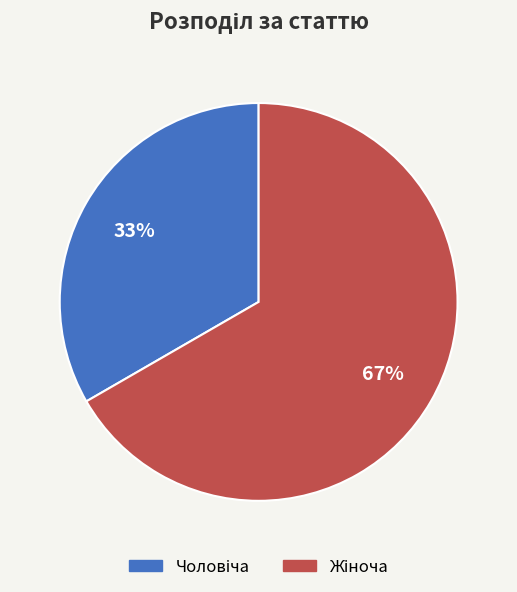

How many slices are in this pie chart?

2